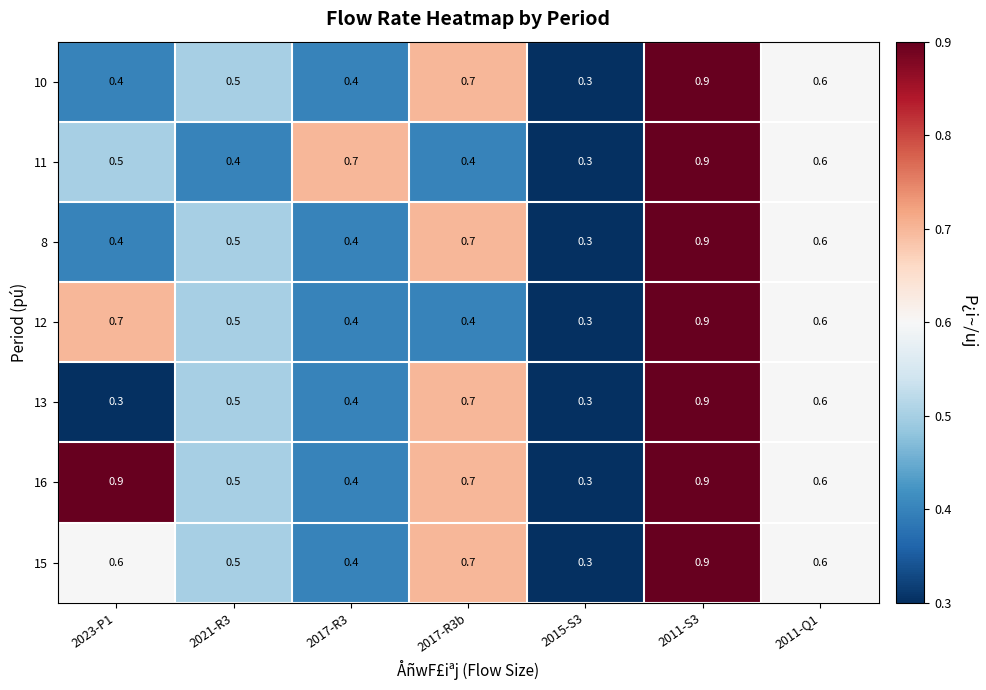

Count the 12 values in the range 0 to 1.

7